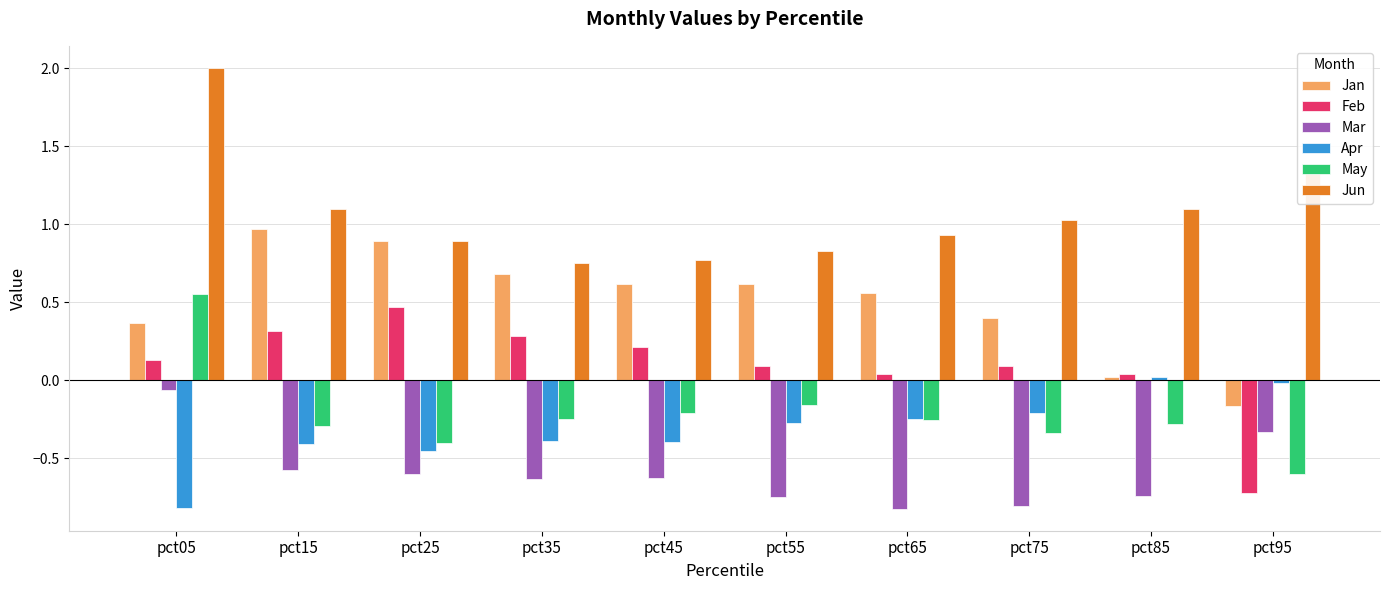

How many data points does each series have?

10